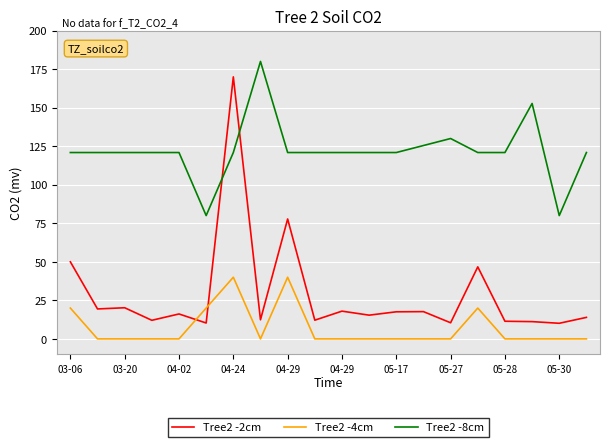

Which series has the widest spread of values?

Tree2 -2cm